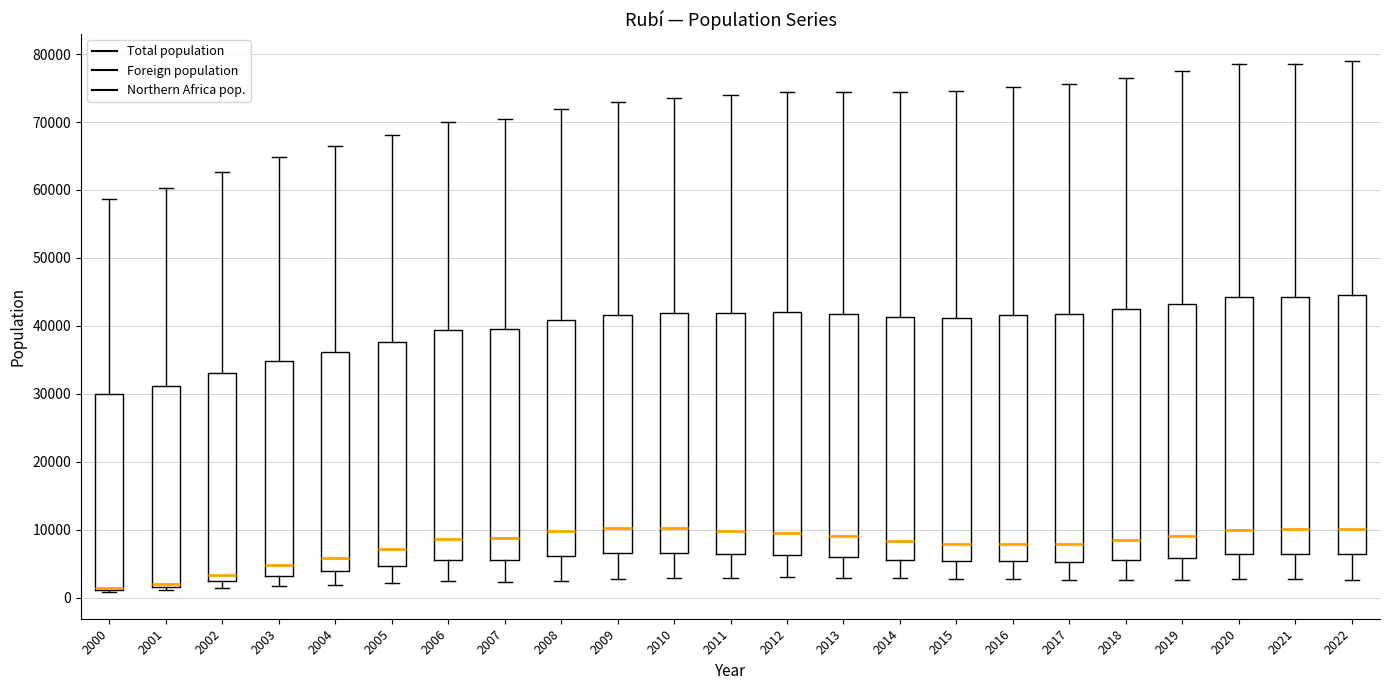

Reading left to right, transcribe this box plot: for each box, give where its median line is, the range the box spans, and where its two whiskers end, as read against the y-axis. The values are not printed on the chart, so give them approximately, as read against the axis.

2000: median 1000 (drawn on the box's lower edge), box 1000 to 30000, whiskers 1000 to 59000
2001: median 2000 (just above the box's lower edge), box 2000 to 31000, whiskers 1000 to 60000
2002: median 3000, box 2000 to 33000, whiskers 1000 to 63000
2003: median 5000, box 3000 to 35000, whiskers 2000 to 65000
2004: median 6000, box 4000 to 36000, whiskers 2000 to 66000
2005: median 7000, box 5000 to 38000, whiskers 2000 to 68000
2006: median 9000, box 6000 to 39000, whiskers 2000 to 70000
2007: median 9000, box 6000 to 40000, whiskers 2000 to 70000
2008: median 10000, box 6000 to 41000, whiskers 3000 to 72000
2009: median 10000, box 7000 to 42000, whiskers 3000 to 73000
2010: median 10000, box 7000 to 42000, whiskers 3000 to 74000
2011: median 10000, box 6000 to 42000, whiskers 3000 to 74000
2012: median 10000, box 6000 to 42000, whiskers 3000 to 74000
2013: median 9000, box 6000 to 42000, whiskers 3000 to 74000
2014: median 8000, box 6000 to 41000, whiskers 3000 to 74000
2015: median 8000, box 5000 to 41000, whiskers 3000 to 75000
2016: median 8000, box 5000 to 42000, whiskers 3000 to 75000
2017: median 8000, box 5000 to 42000, whiskers 3000 to 76000
2018: median 8000, box 5000 to 42000, whiskers 3000 to 76000
2019: median 9000, box 6000 to 43000, whiskers 3000 to 77000
2020: median 10000, box 6000 to 44000, whiskers 3000 to 79000
2021: median 10000, box 6000 to 44000, whiskers 3000 to 79000
2022: median 10000, box 6000 to 45000, whiskers 3000 to 79000